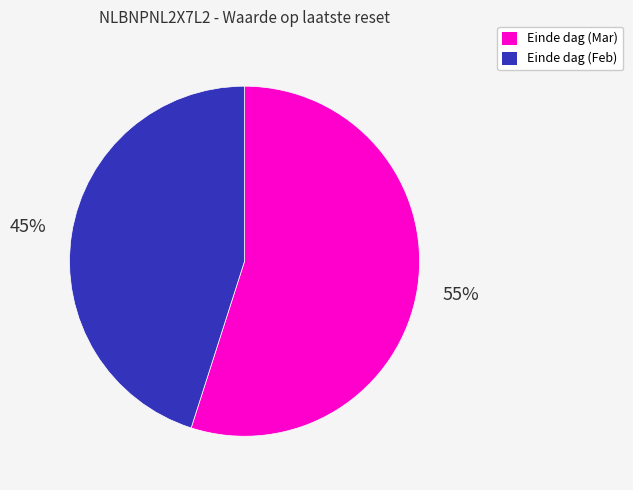

How many slices are in this pie chart?

2